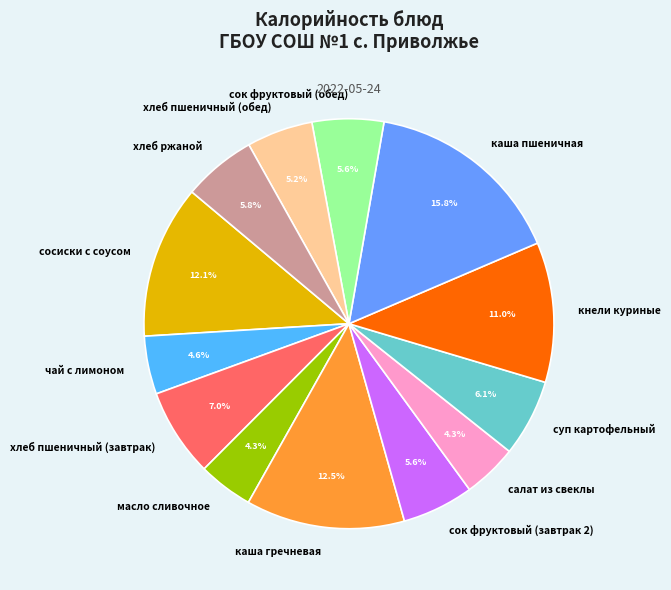

Which category has the biggest portion of the pie?

каша пшеничная